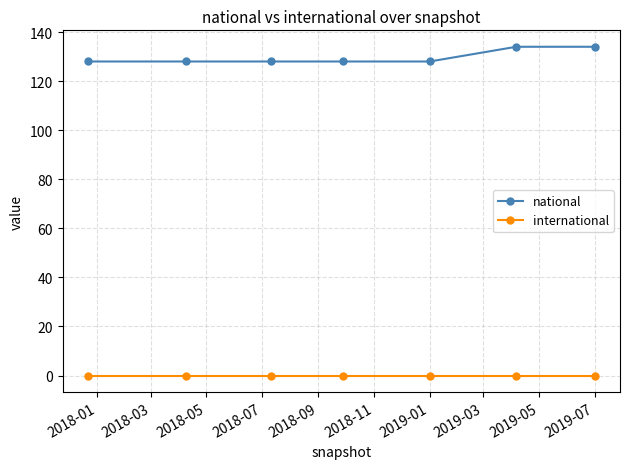

Rank the series by their average value, from lowest to highest.

international, national